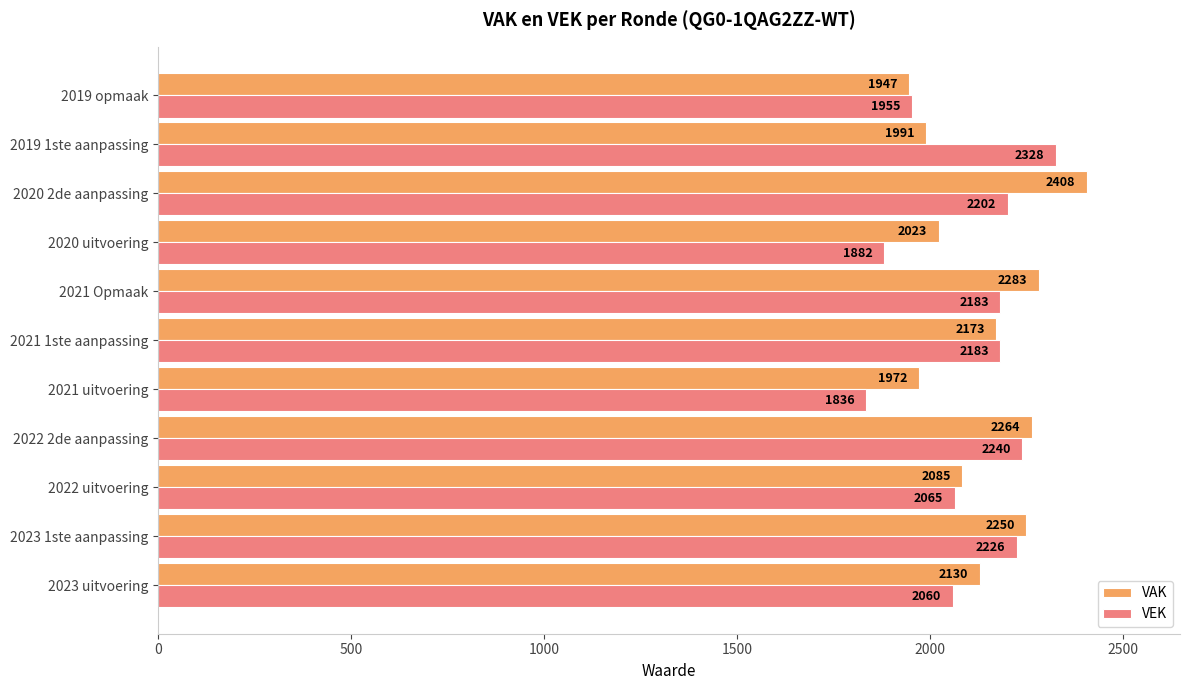

At how many categories does at least one series exceed 2119?

7